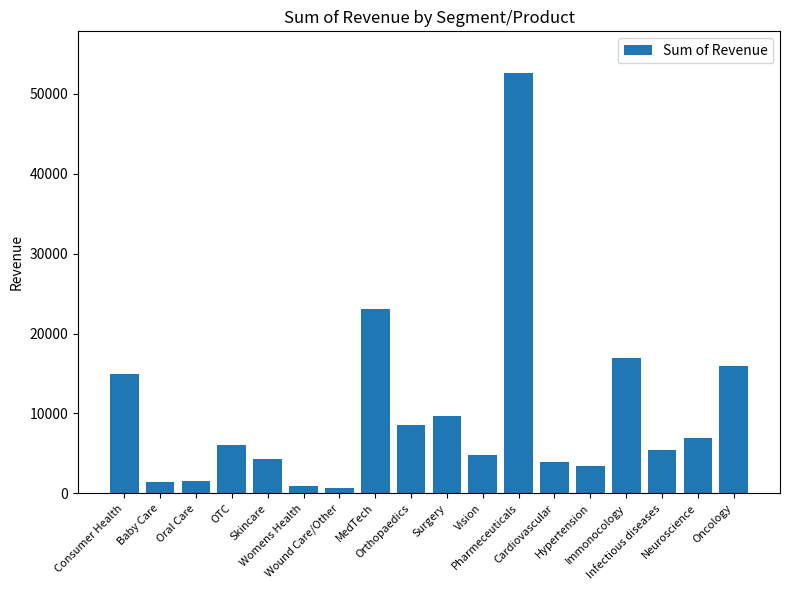

What is the greatest value displayed?

52564